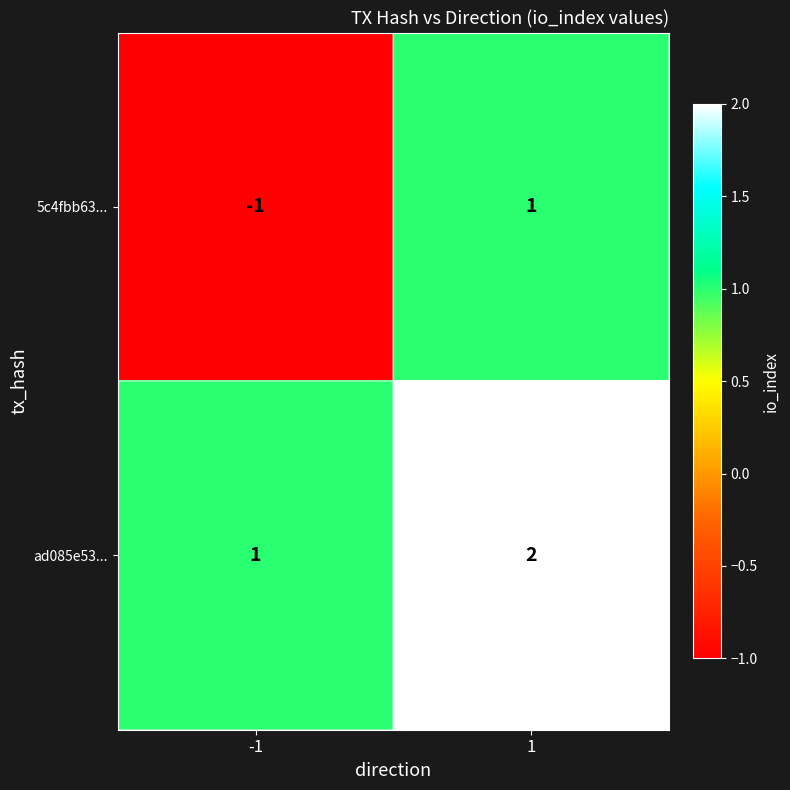

What is the sum of all ad085e53... values?

3